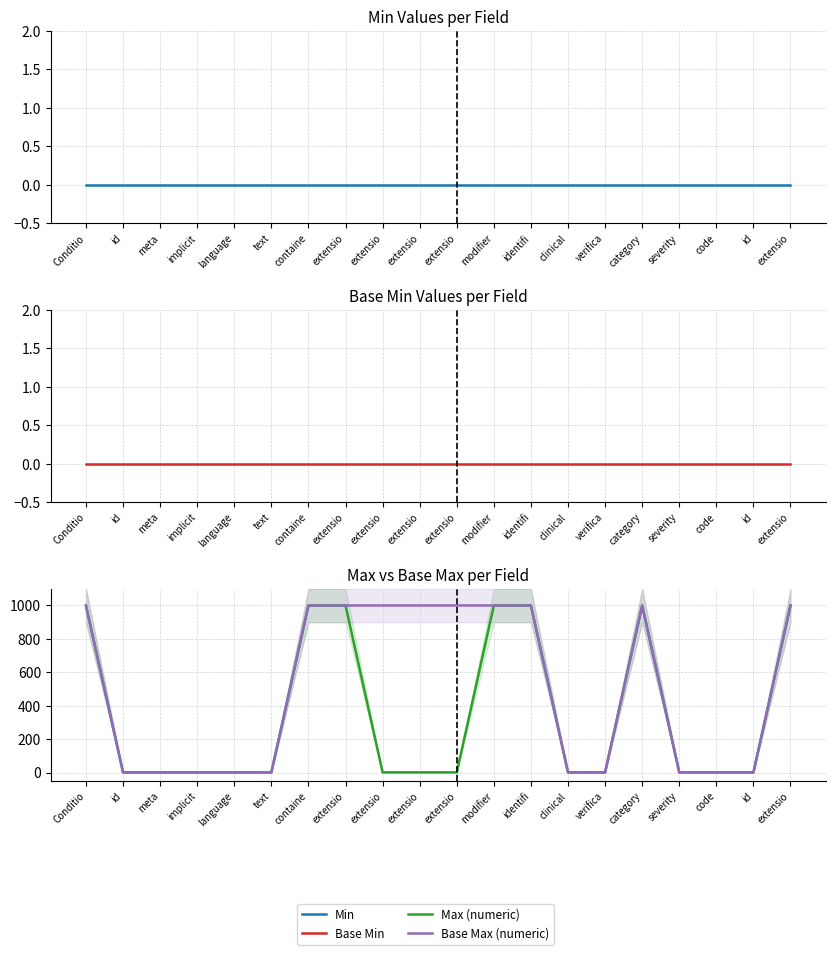

Reading left to right, transcribe all the data shown in this chart.

Min: 0	0	0	0	0	0	0	0	0	0	0	0	0	0	0	0	0	0	0	0
Base Min: 0	0	0	0	0	0	0	0	0	0	0	0	0	0	0	0	0	0	0	0
Max (numeric): 999	1	1	1	1	1	999	999	1	1	1	999	999	1	1	999	1	1	1	999
Base Max (numeric): 999	1	1	1	1	1	999	999	999	999	999	999	999	1	1	999	1	1	1	999